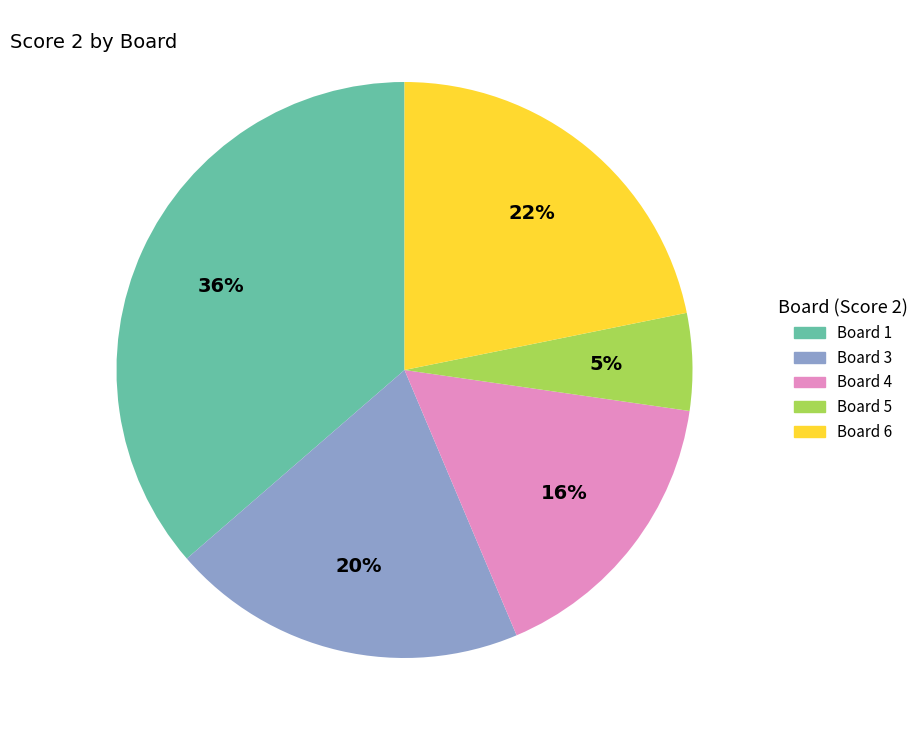

To the nearest percent, what is the average slice percentage?

20%